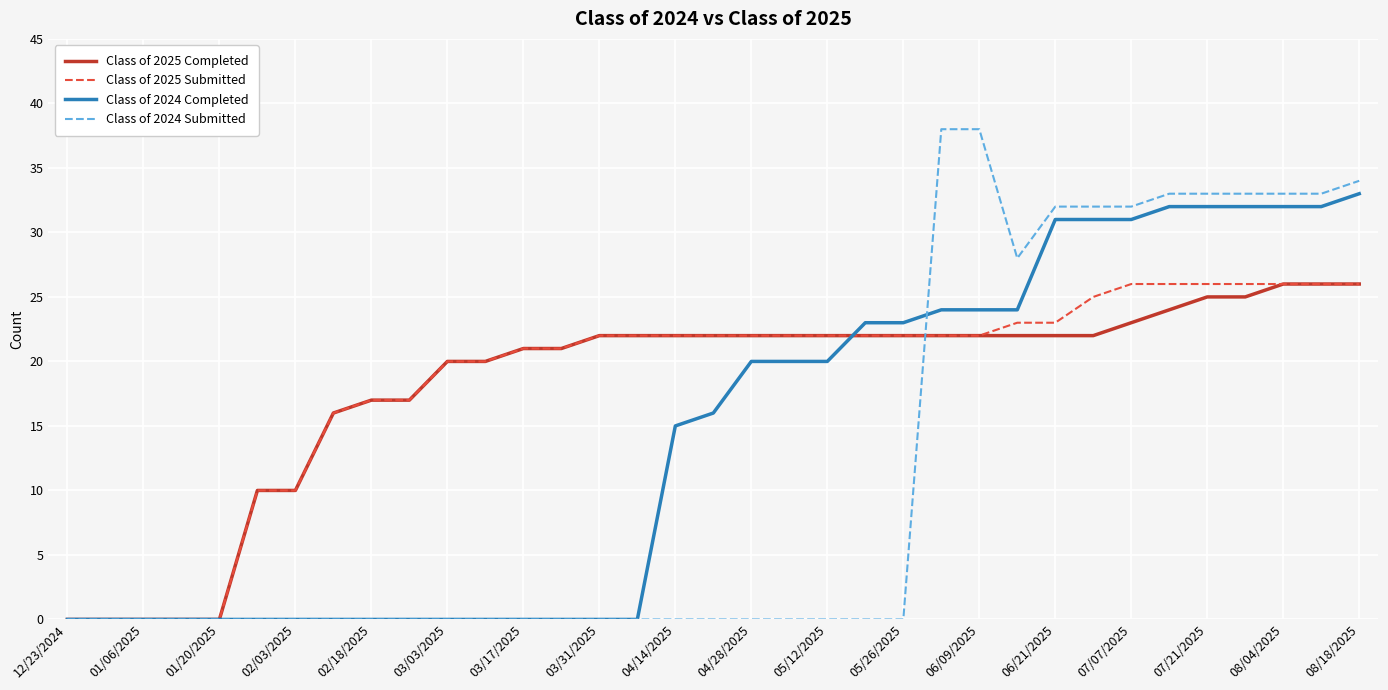

Which series has the widest spread of values?

Class of 2024 Submitted